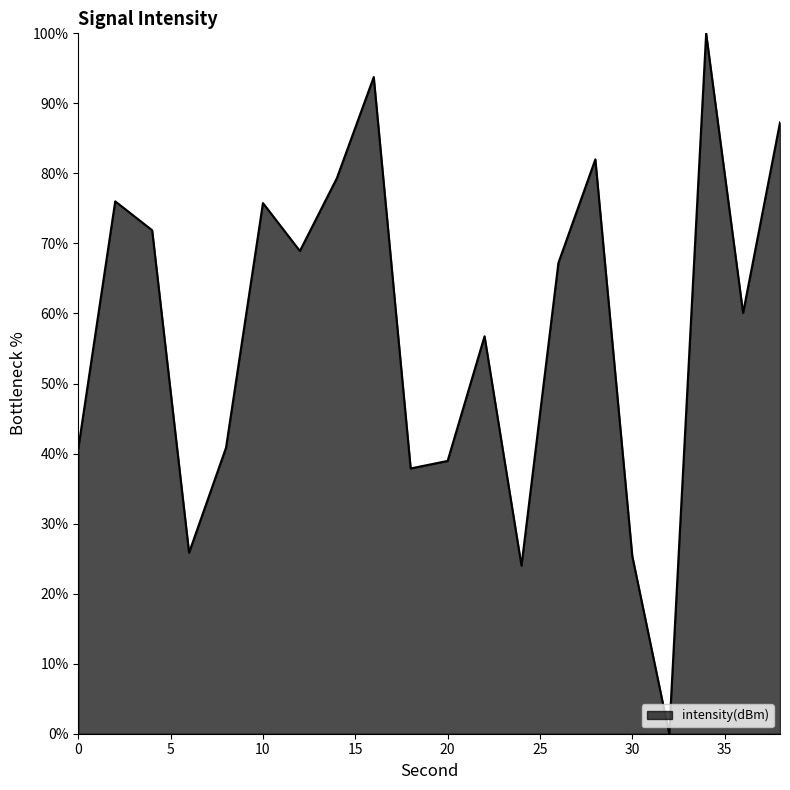

Does the chart display data point markers on the line(s)?

No